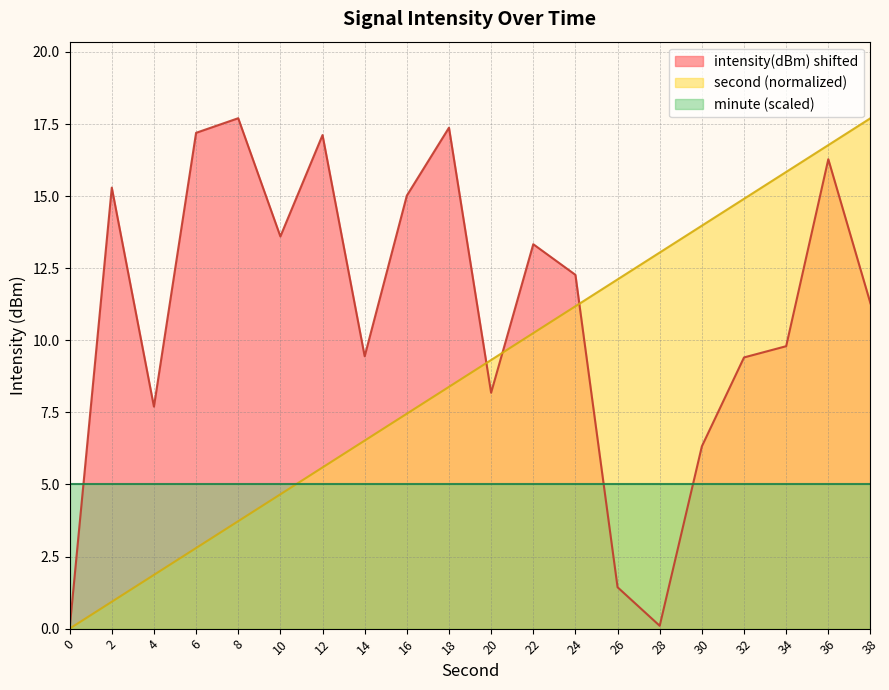

At which category is the sum across all series the highest?

36